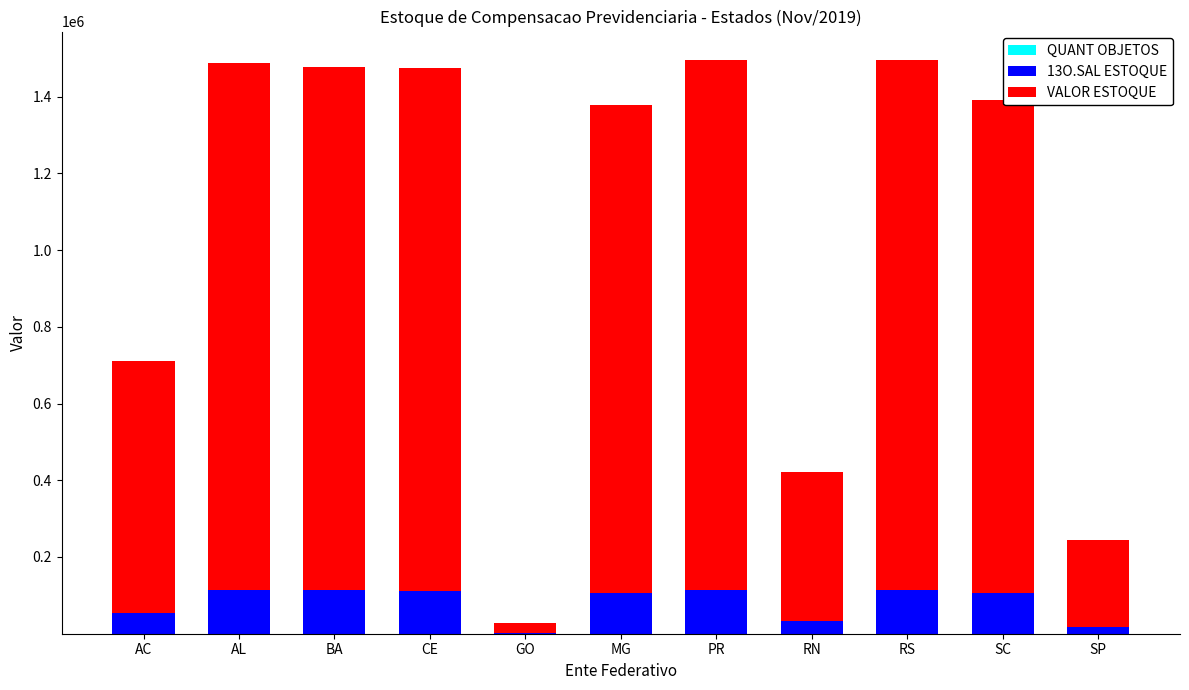

Are the bars grouped side by side (vs. stacked)?

No